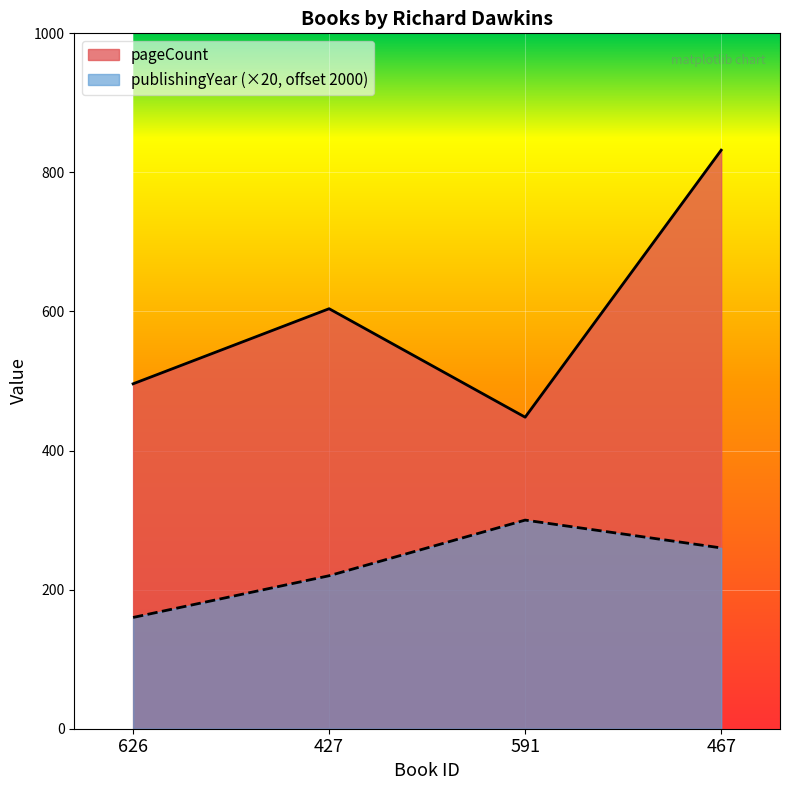

Where is the first local maximum for publishingYear?

591